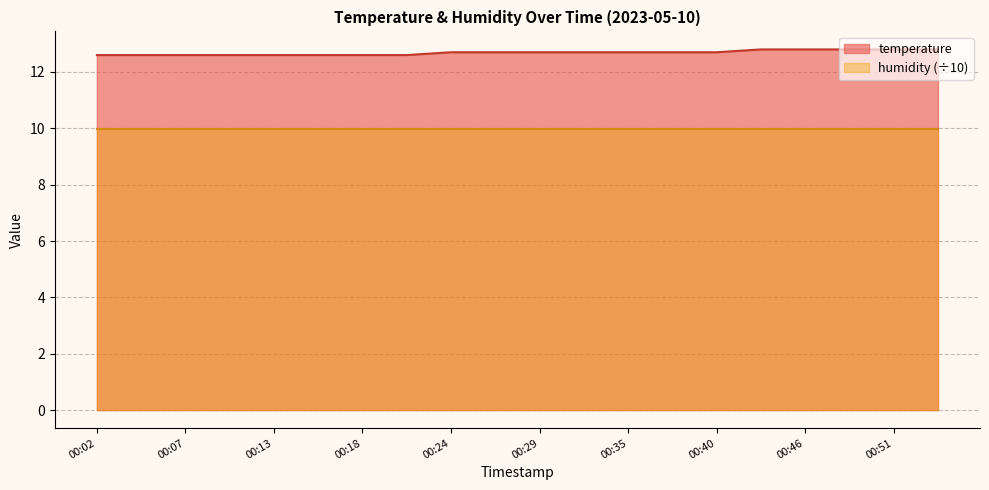

What value does the data have at 00:32?

12.7